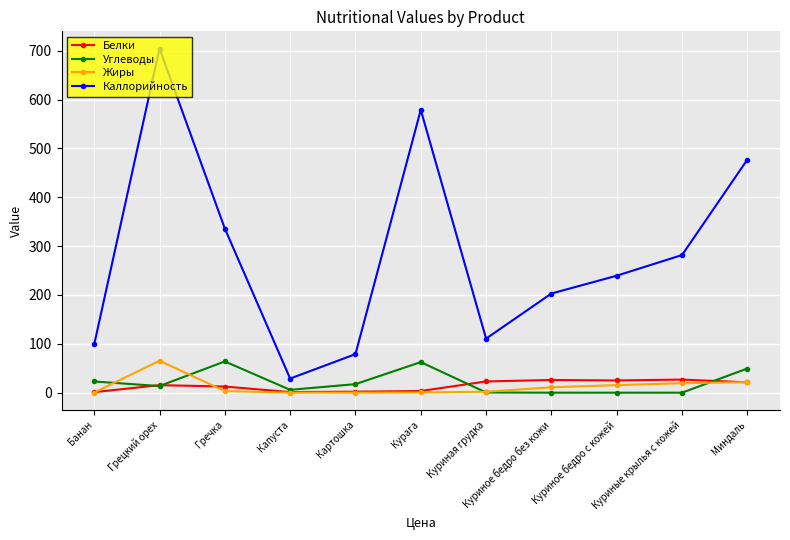

Which series has the largest total across all categories?

Каллорийность